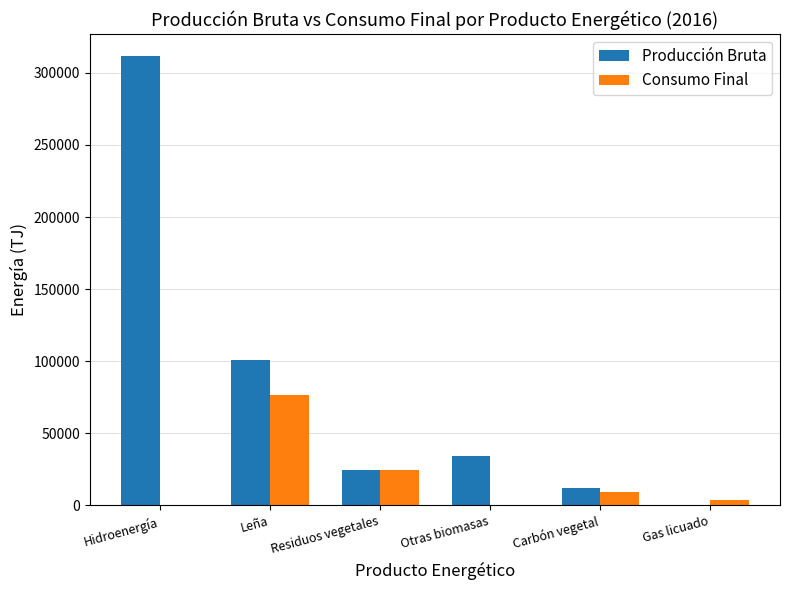

What is the sum of all Producción Bruta values?

482999.7